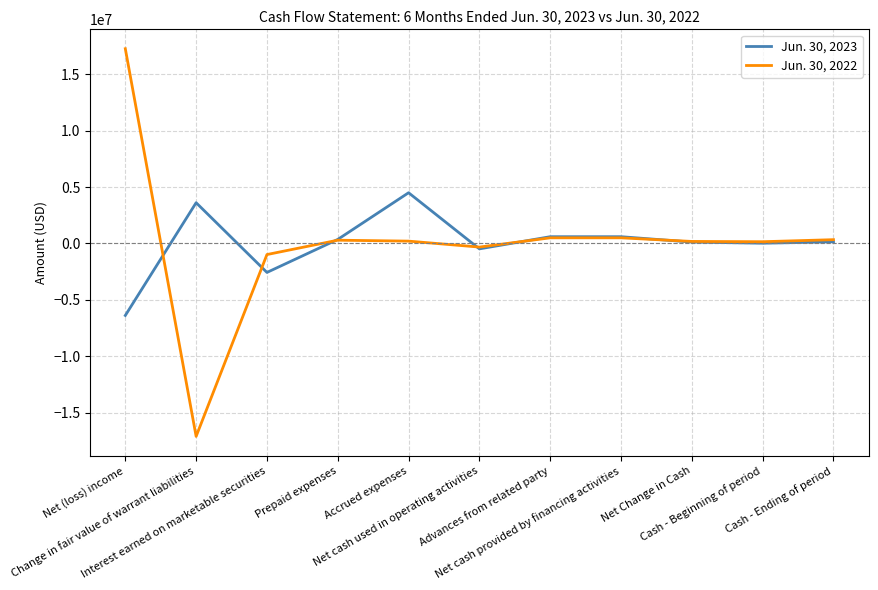

Rank the series by their maximum value, from lowest to highest.

Jun. 30, 2023, Jun. 30, 2022